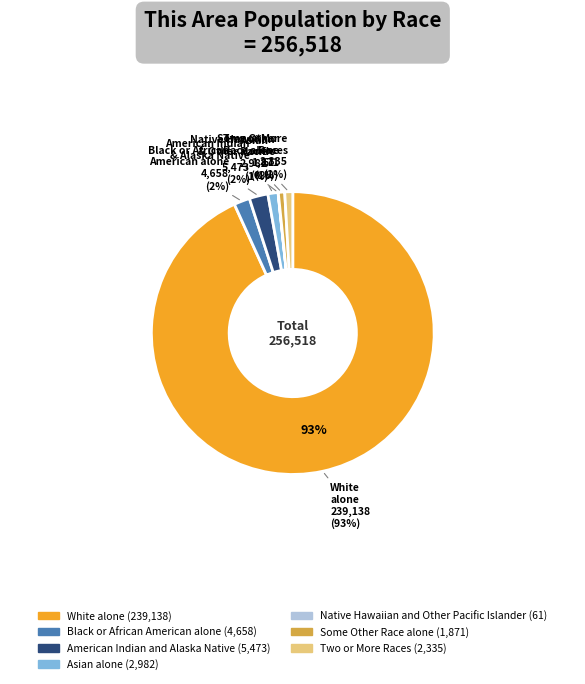

Rank the categories by value from highest to lowest.

White alone, American Indian and Alaska Native, Black or African American alone, Asian alone, Two or More Races, Some Other Race alone, Native Hawaiian and Other Pacific Islander